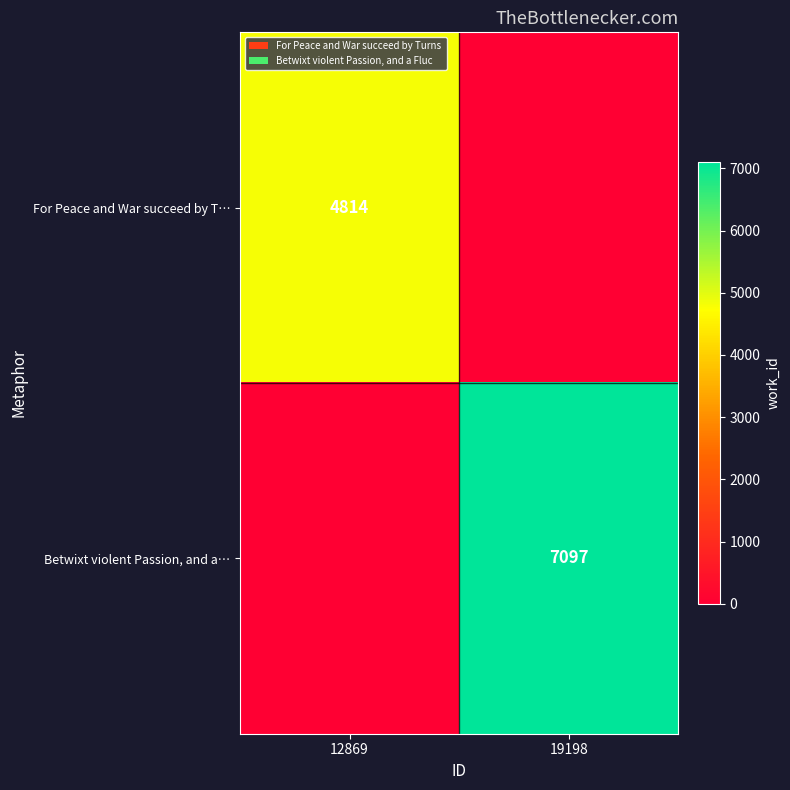

Is it true that Betwixt violent Passion, and a… equals 7097 at 19198?

True